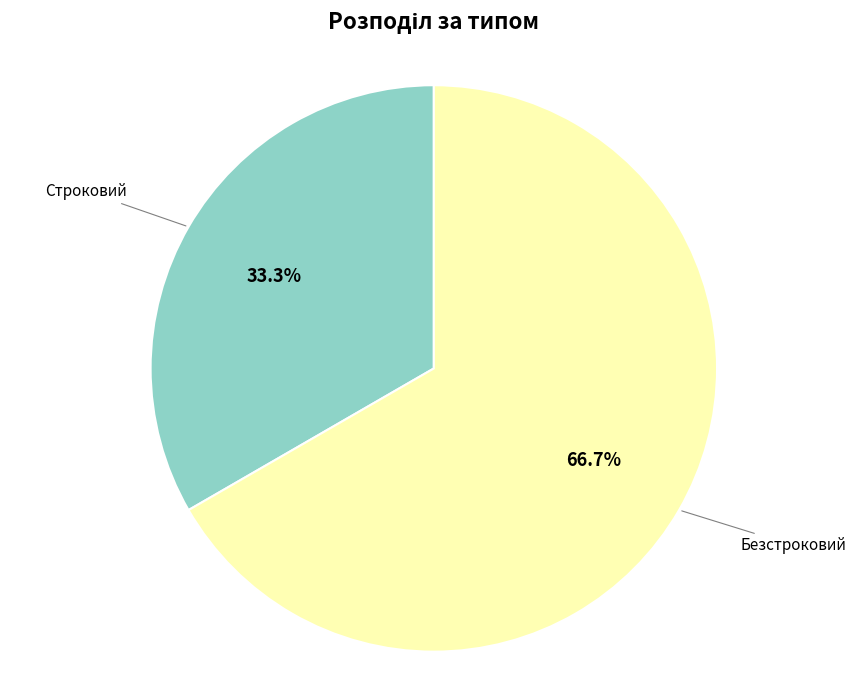

How many slices are in this pie chart?

2